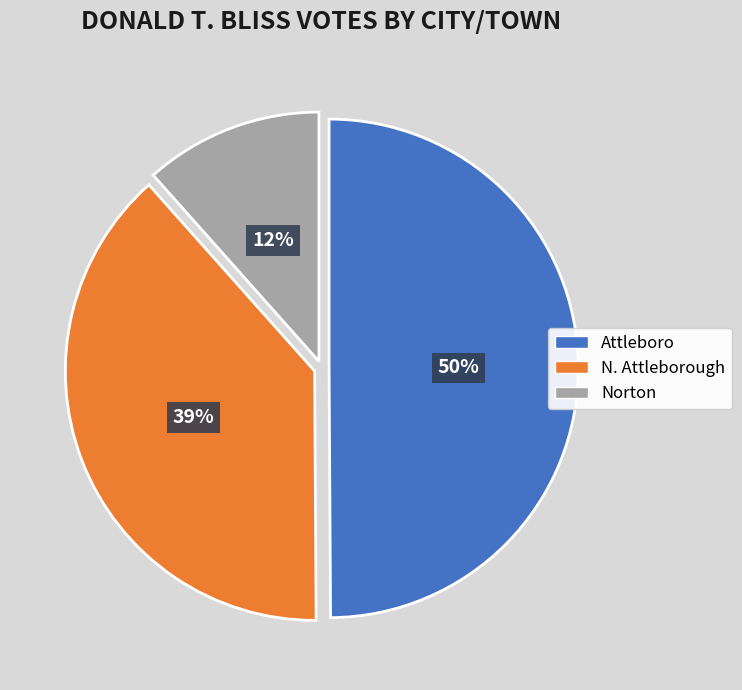

Does N. Attleborough represent more than half of the total?

No